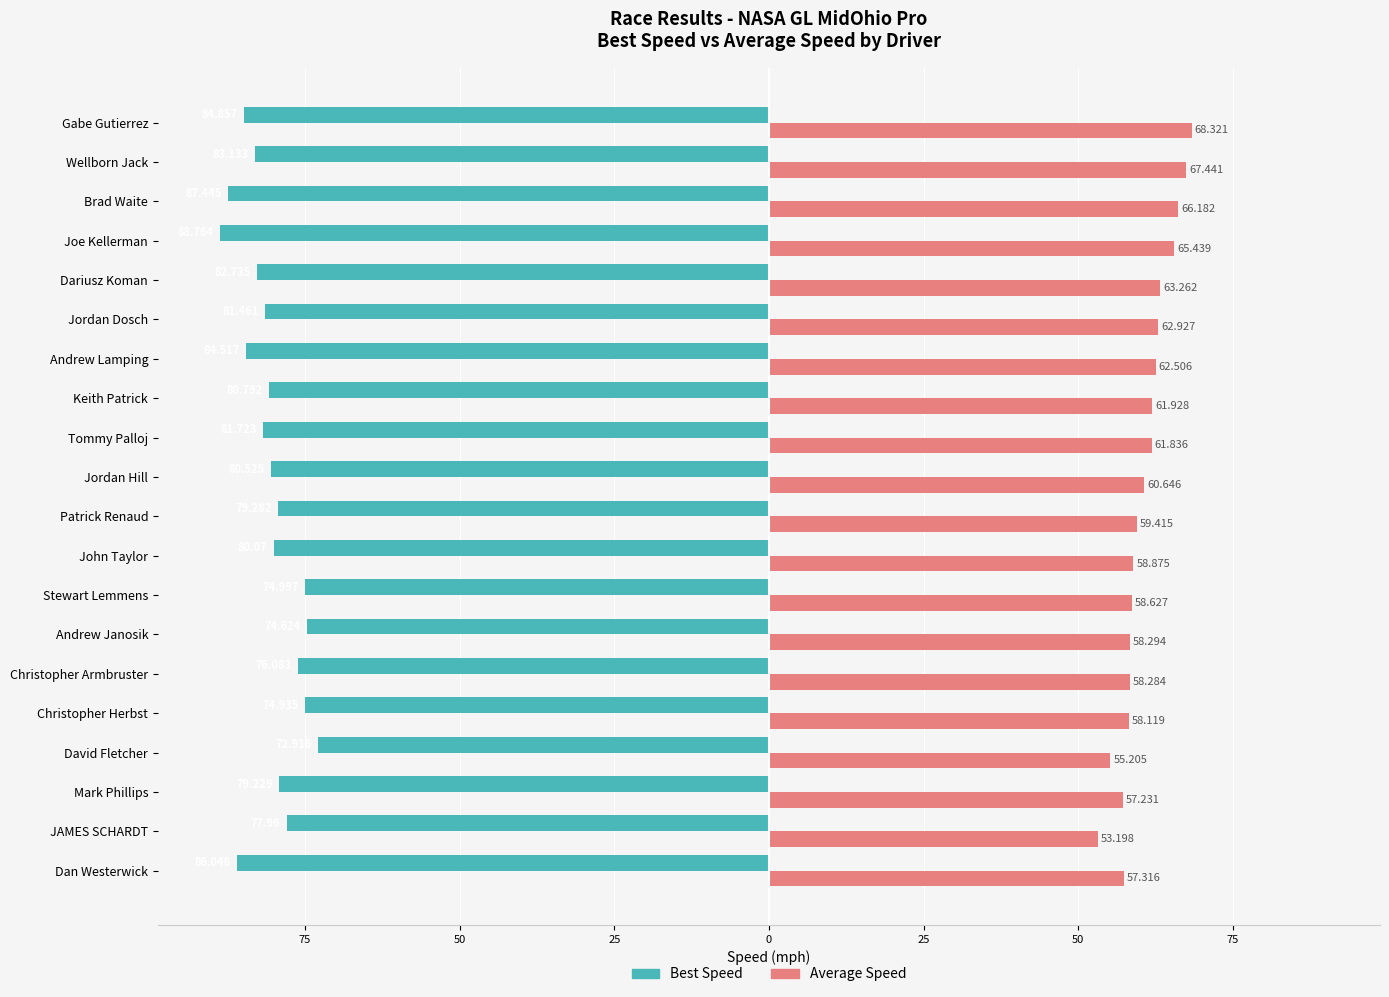

What is the value of the Best Speed bar at the 10th from the left?

-80.5